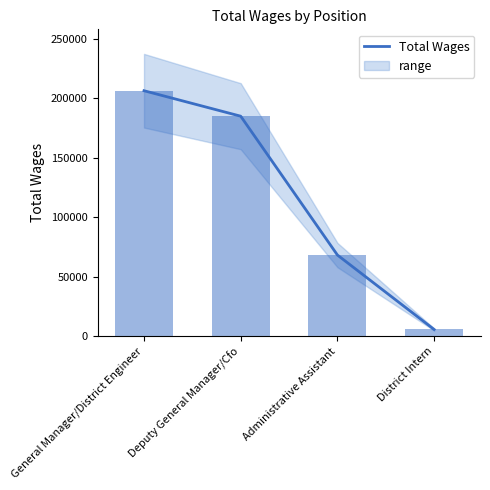

Reading left to right, what are all the values shown in this chart?

General Manager/District Engineer=206187	Deputy General Manager/Cfo=184799	Administrative Assistant=68227	District Intern=5708